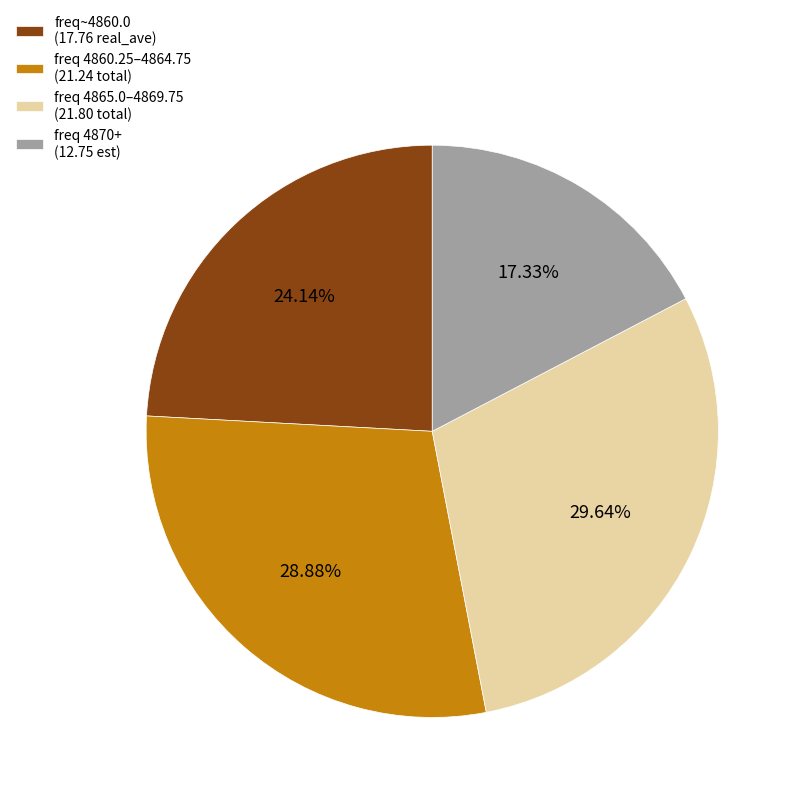

Combined, do freq~4860.0 (17.76 real_ave) and freq 4860.25–4864.75 (21.24 total) account for over 50%?

Yes